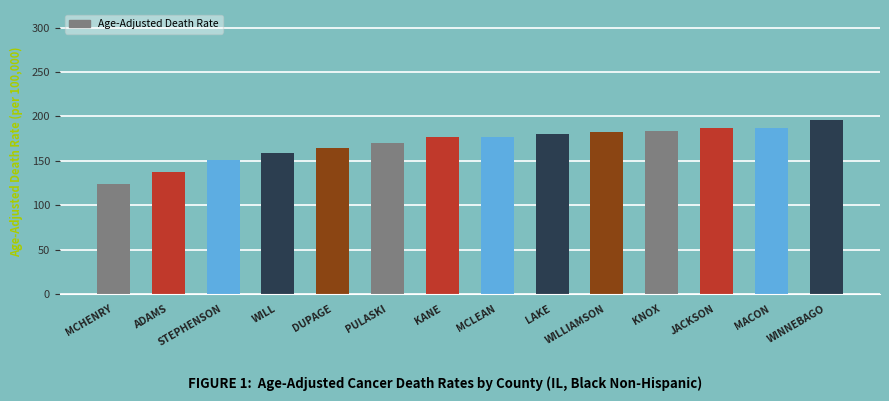

Is it true that the value at MCHENRY is 43.4?

False